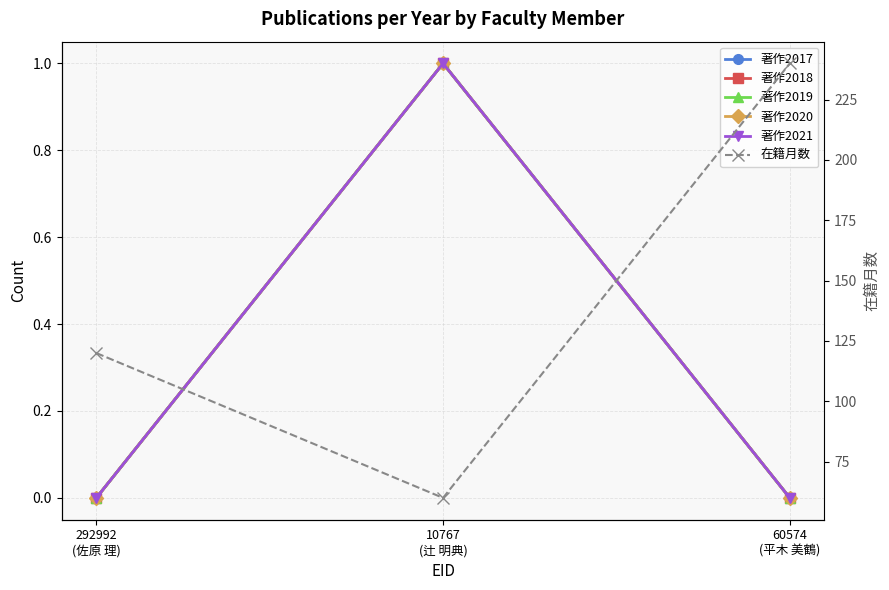

What is the label of the 2nd point from the right?

10767
(辻 明典)